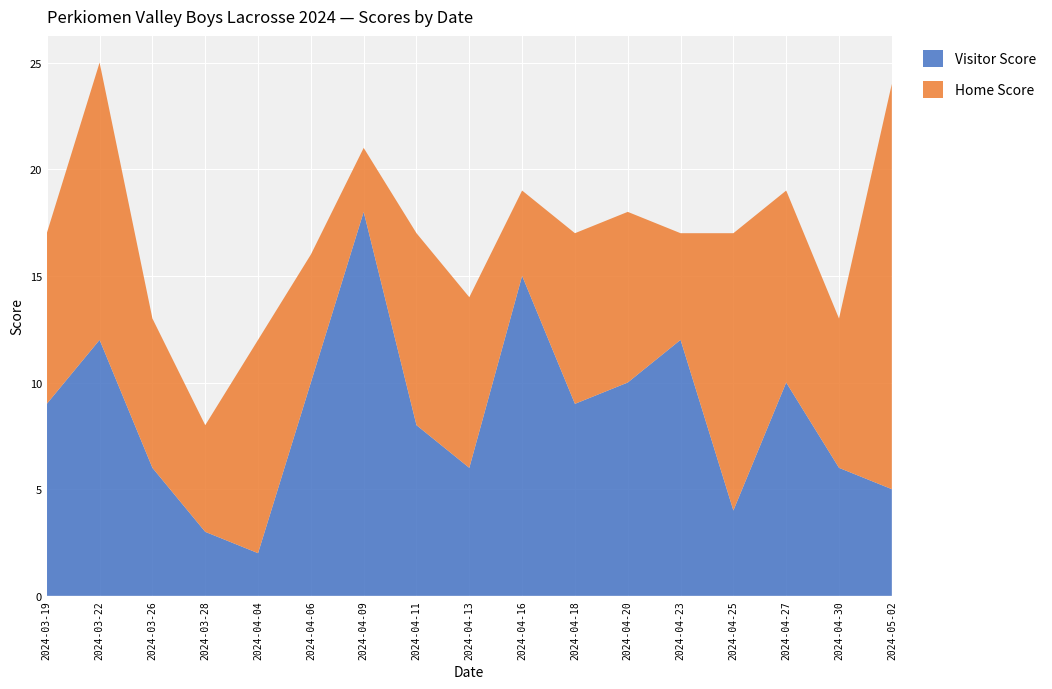

Reading left to right, transcribe all the data shown in this chart.

Home Score: 2024-03-19=8	2024-03-22=13	2024-03-26=7	2024-03-28=5	2024-04-04=10	2024-04-06=6	2024-04-09=3	2024-04-11=9	2024-04-13=8	2024-04-16=4	2024-04-18=8	2024-04-20=8	2024-04-23=5	2024-04-25=13	2024-04-27=9	2024-04-30=7	2024-05-02=19
Visitor Score: 2024-03-19=9	2024-03-22=12	2024-03-26=6	2024-03-28=3	2024-04-04=2	2024-04-06=10	2024-04-09=18	2024-04-11=8	2024-04-13=6	2024-04-16=15	2024-04-18=9	2024-04-20=10	2024-04-23=12	2024-04-25=4	2024-04-27=10	2024-04-30=6	2024-05-02=5